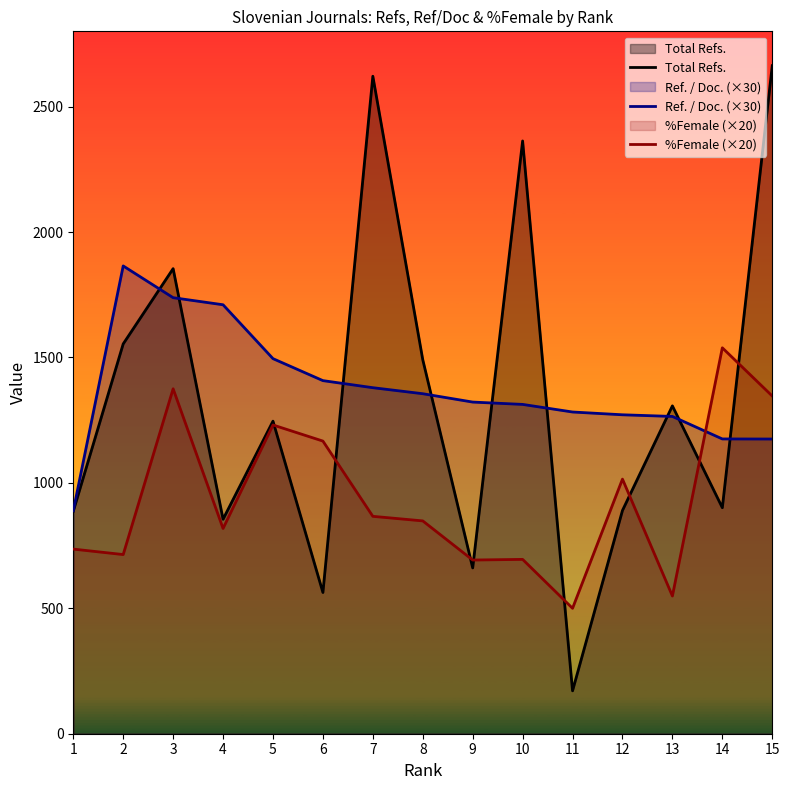

How many categories are shown in the chart?

15